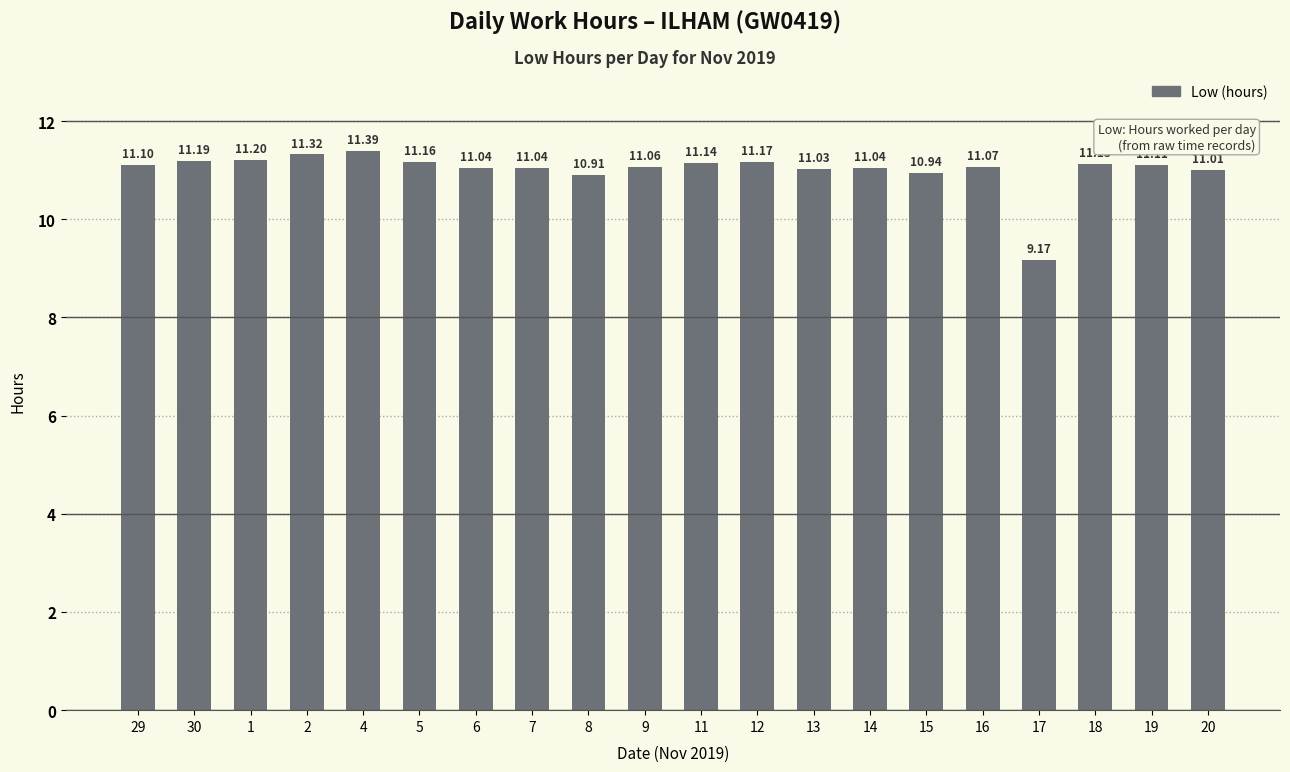

Where does the data first go above 11?

29